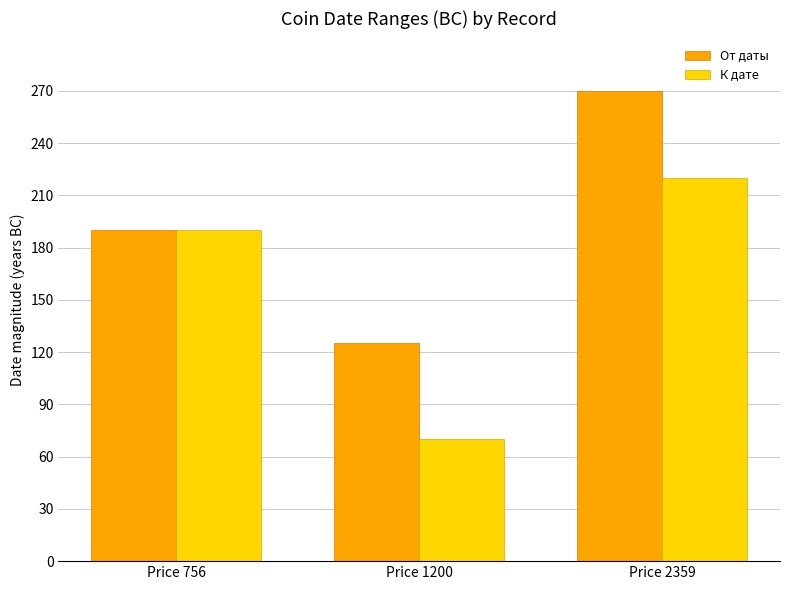

How many К дате values are between 70 and 220?

3